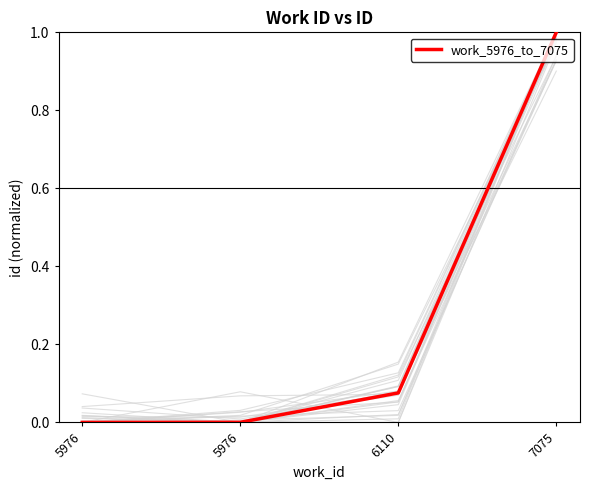

What is the value of the 3rd point from the left?

0.1